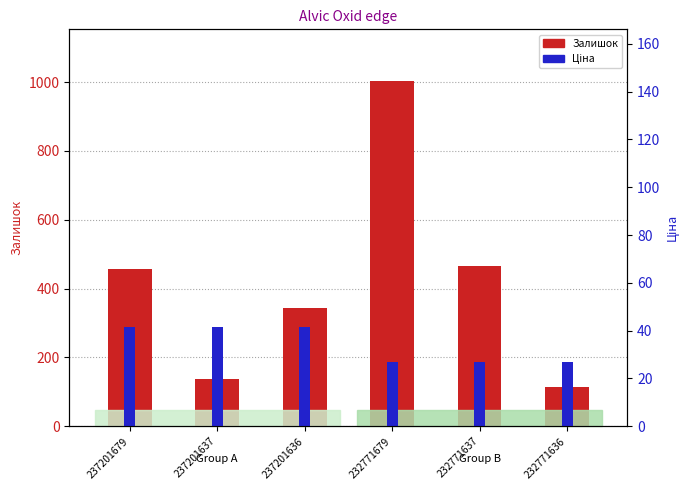

Between 237201637 and 232771636, which series saw the biggest shift?

Залишок